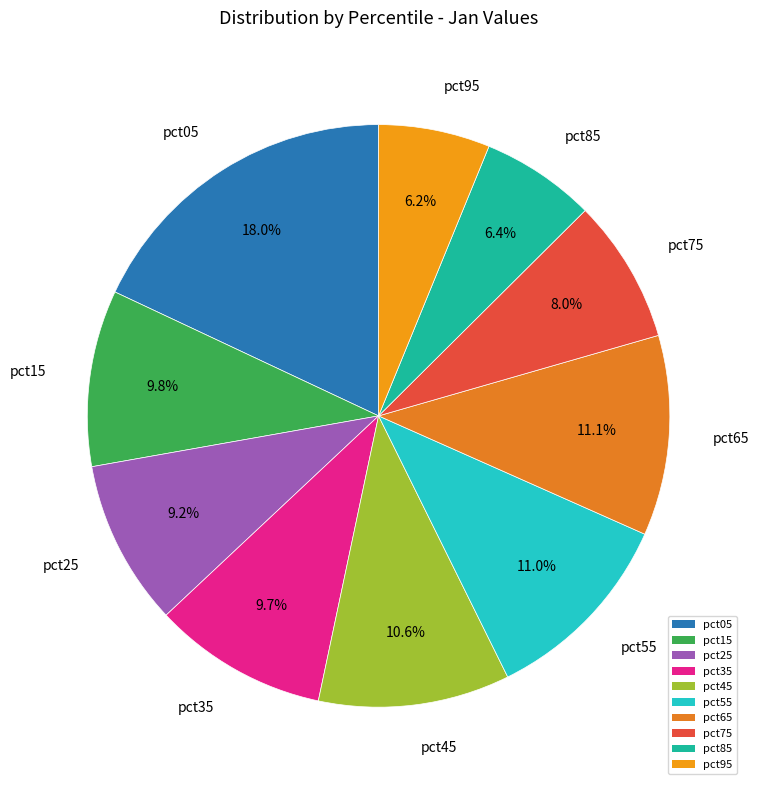

Count the number of slices in the pie.

10